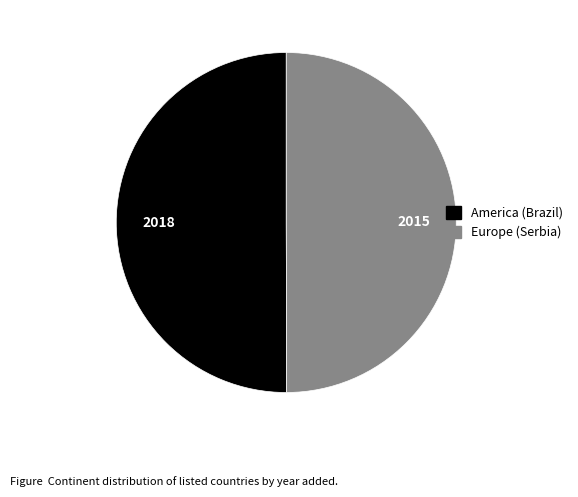

The Europe (Serbia) slice represents 37% of the pie. True or false?

False